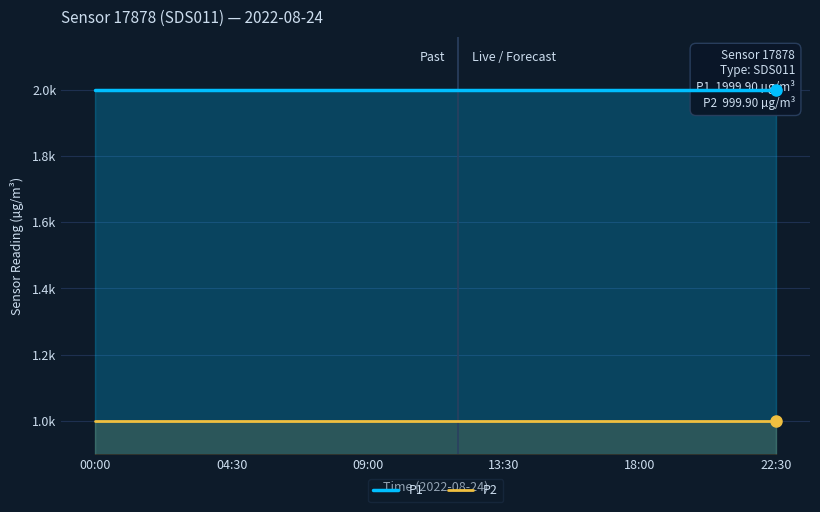

Reading right to left, list all the values displayed in this chart.

P1: 1999.9	1999.9	1999.9	1999.9	1999.9	1999.9	1999.9	1999.9	1999.9	1999.9	1999.9	1999.9	1999.9	1999.9	1999.9	1999.9
P2: 999.9	999.9	999.9	999.9	999.9	999.9	999.9	999.9	999.9	999.9	999.9	999.9	999.9	999.9	999.9	999.9